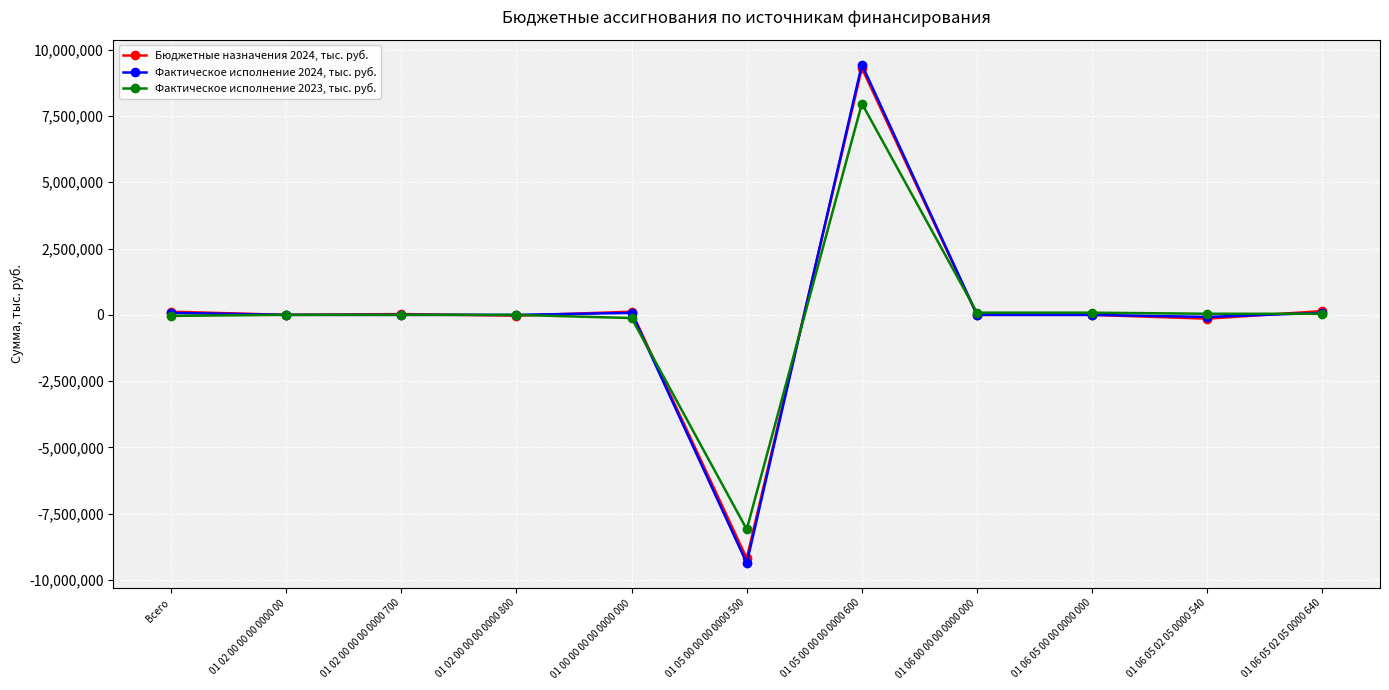

List the series in order of their peak value, lowest first.

Фактическое исполнение 2023, тыс. руб., Бюджетные назначения 2024, тыс. руб., Фактическое исполнение 2024, тыс. руб.